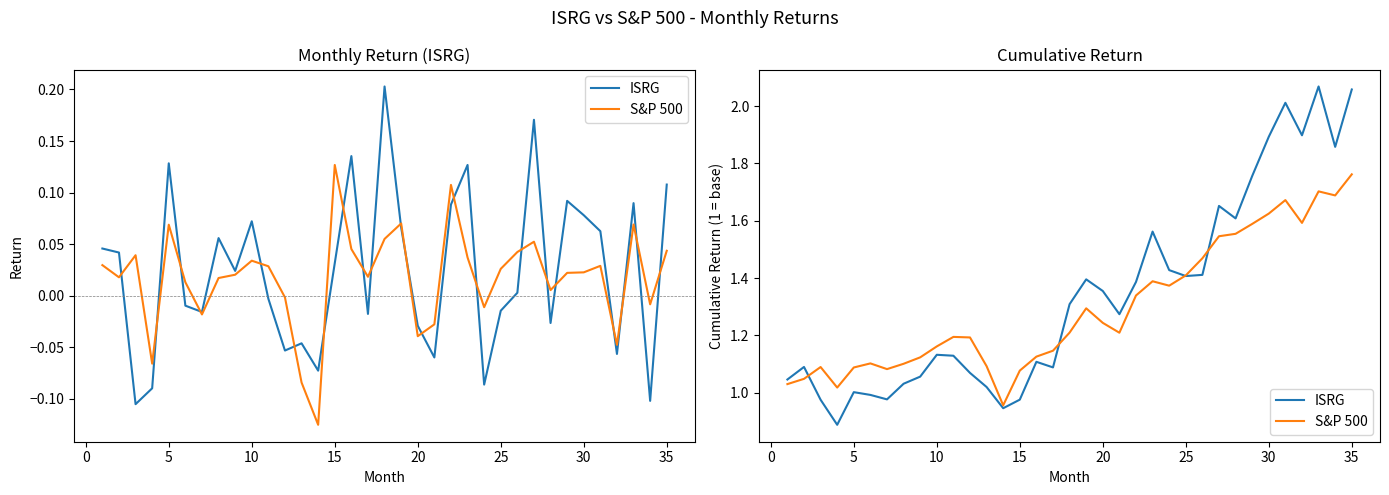

How many values in the S&P 500 series exceed 1?

34